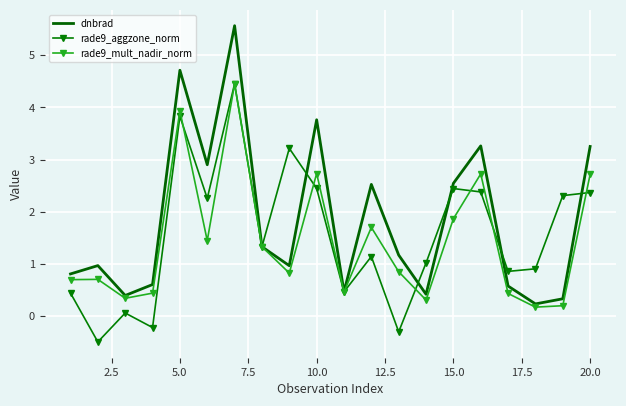

Which series has the largest total across all categories?

dnbrad